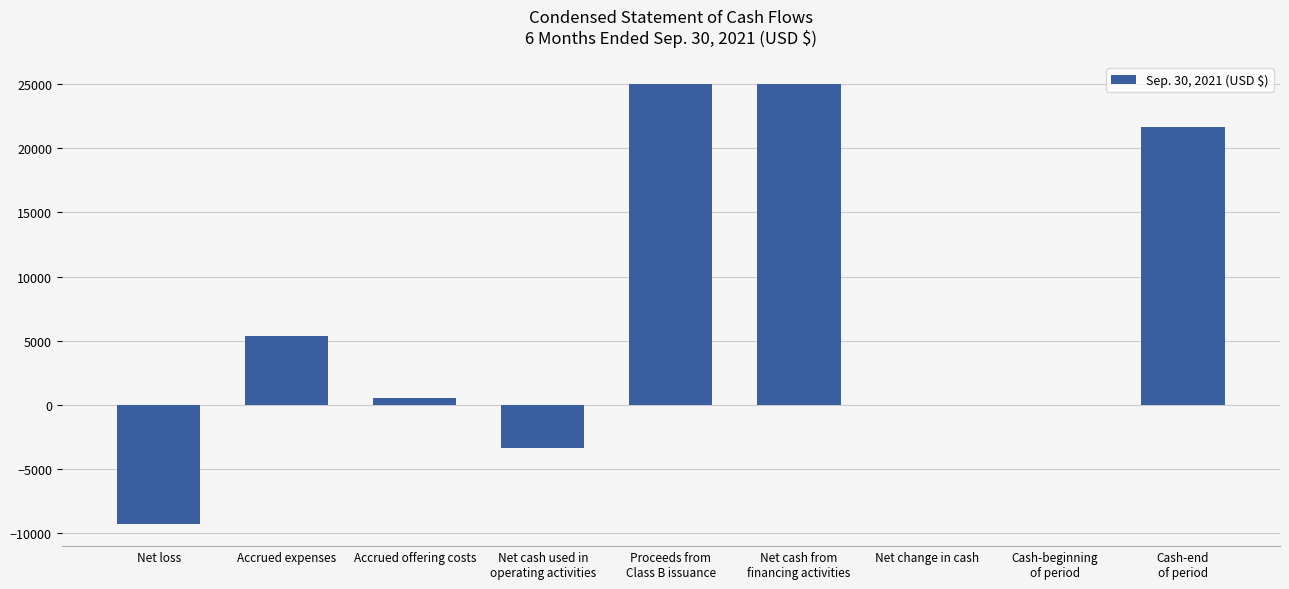

What is the maximum value shown in the chart?

25000